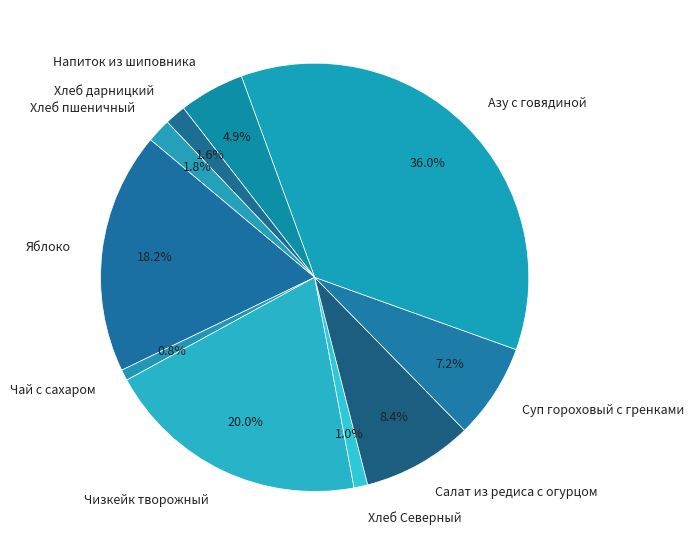

What percentage is NOT represented by Яблоко?

81.8%